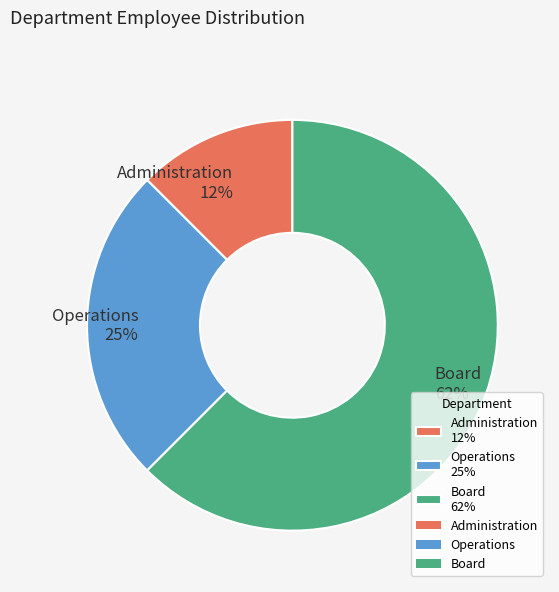

To the nearest percent, what portion does Operations represent?

25%